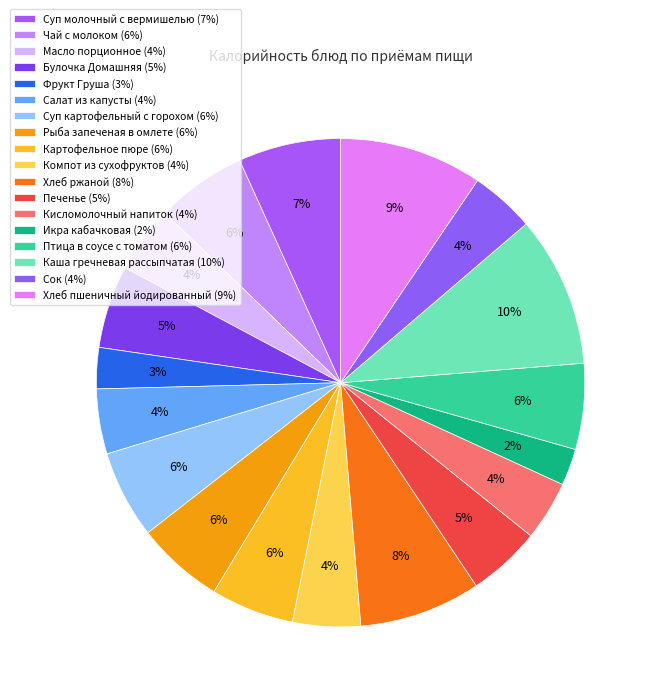

To the nearest percent, what is the combined percentage of Салат из капусты and Печенье?

9%